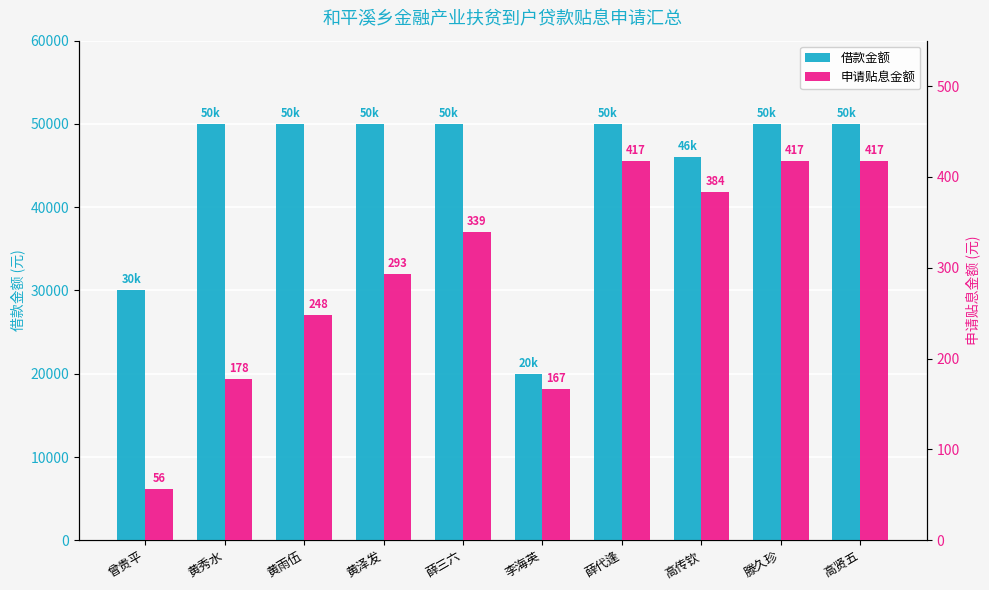

What is the greatest value displayed?

50000.0